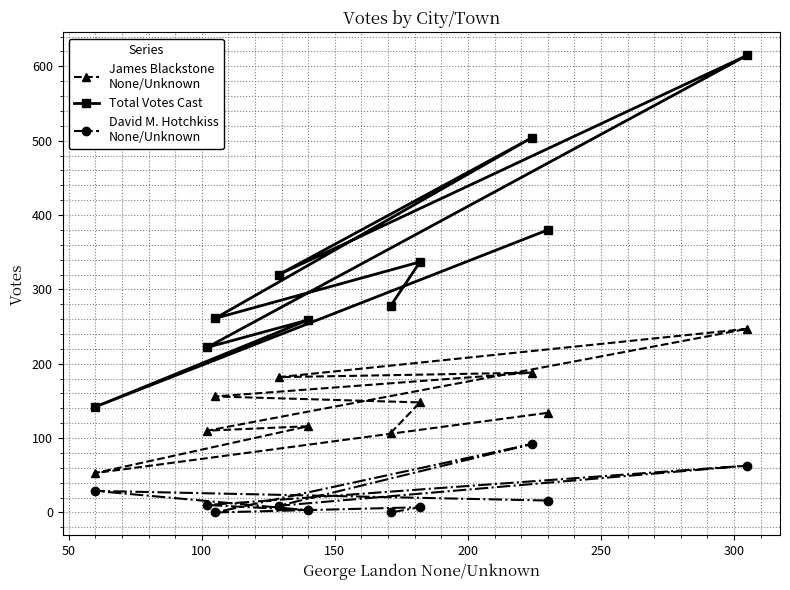

What is the difference between the maximum and minimum values in the David M. Hotchkiss
None/Unknown series?

92